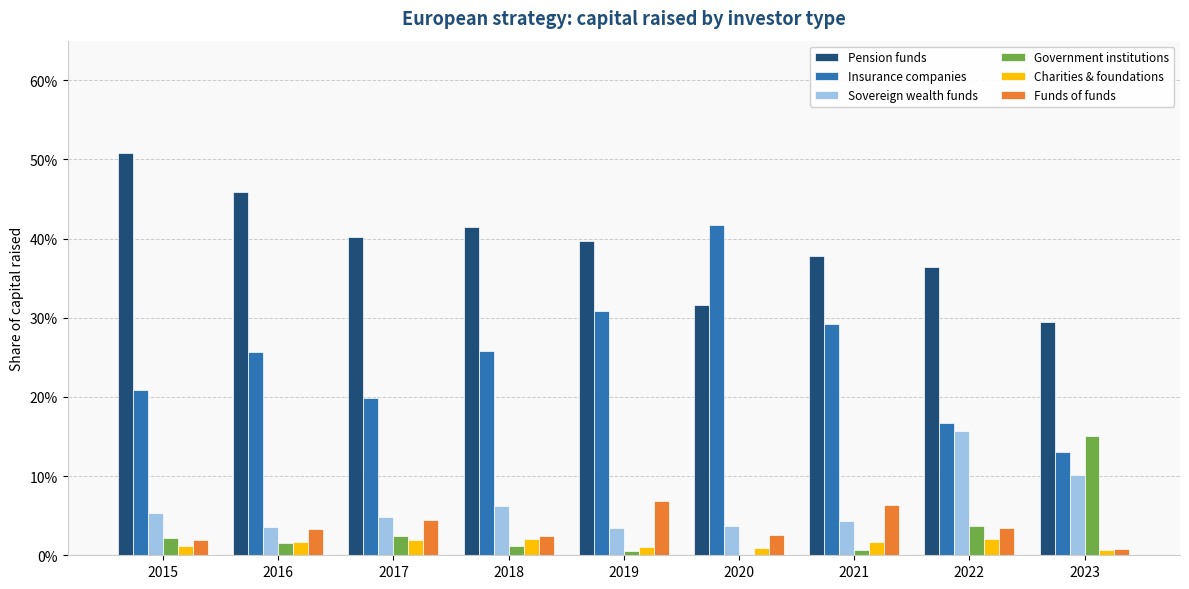

What is the value of the Pension funds bar at the 1st from the left?

0.5